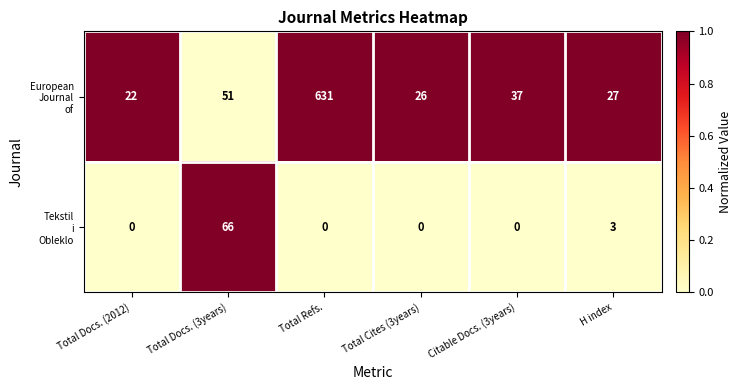

What is the difference between the highest and lowest values at Total Docs. (3years)?

15